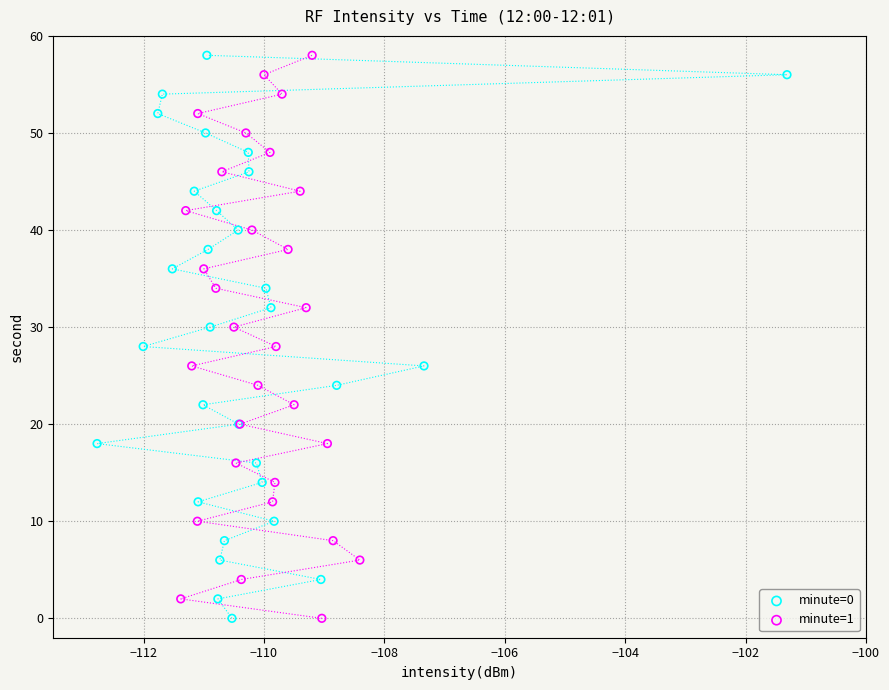

What are all the series names shown in the legend?

minute=0, minute=1